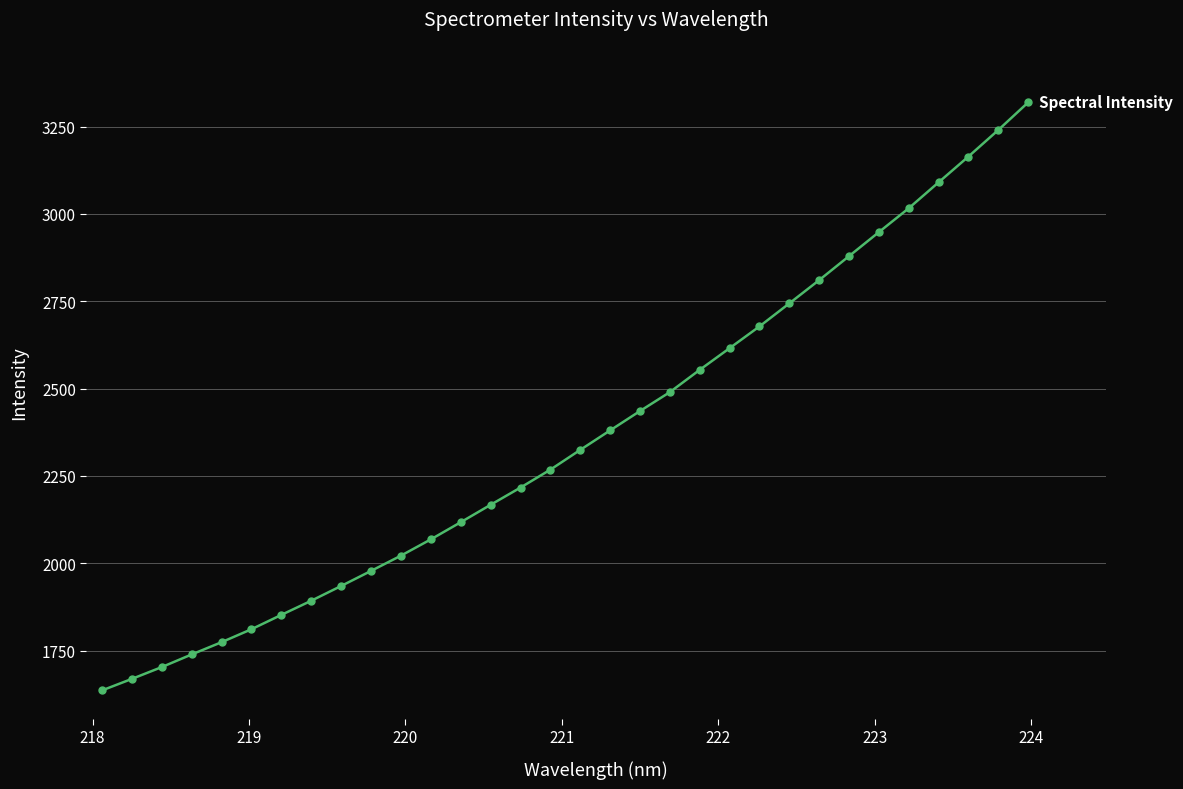

What is the average value?

2360.7